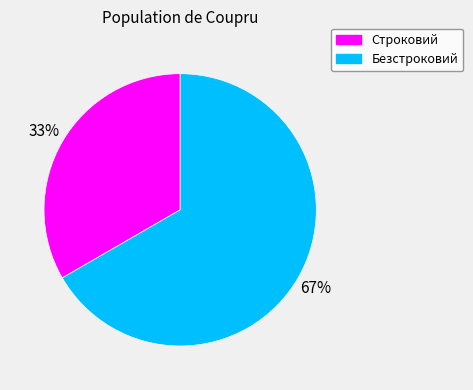

Rank the categories by value from highest to lowest.

Безстроковий, Строковий